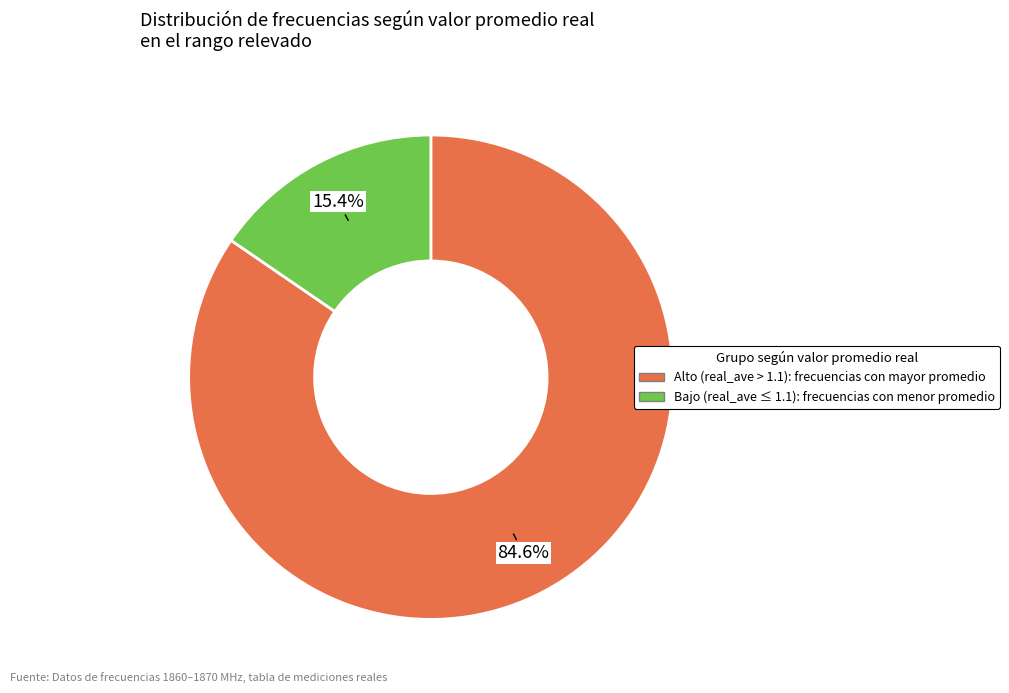

Is there any slice that represents more than half of the pie?

Yes